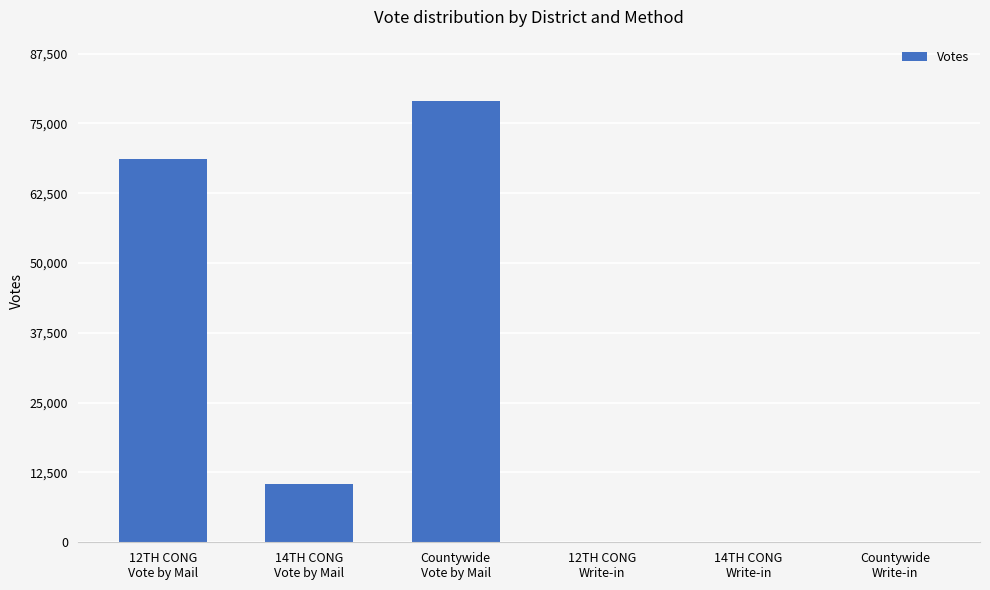

What is the change in value from 12TH CONG
Vote by Mail to 14TH CONG
Write-in?

-68678